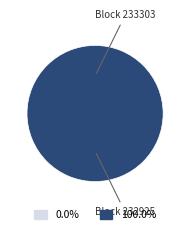

Does any single category account for the majority?

Yes